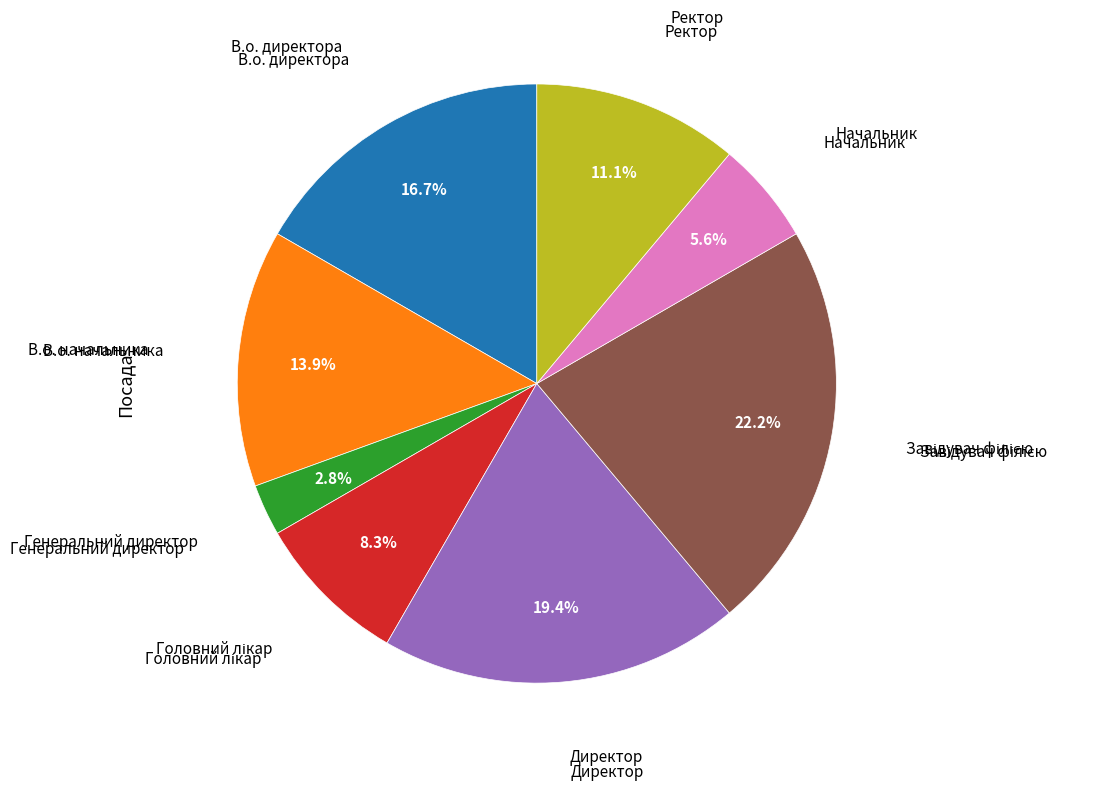

Does any single category account for the majority?

No